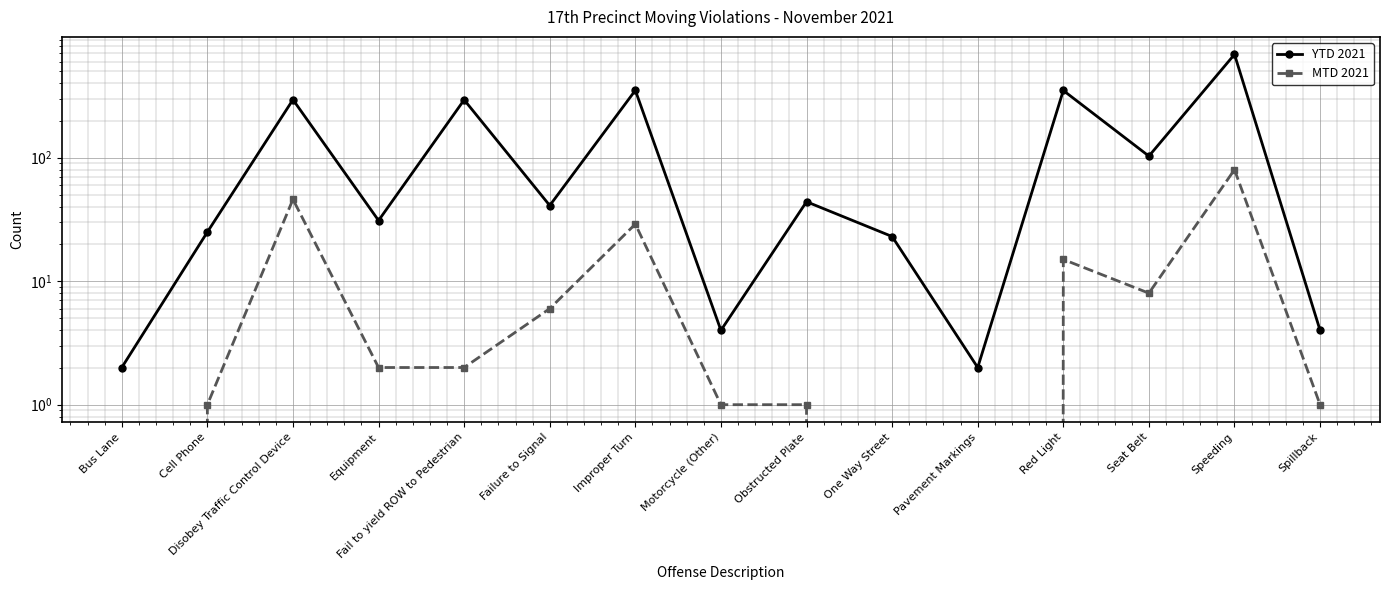

The YTD 2021 series shows 78 at Obstructed Plate. True or false?

False